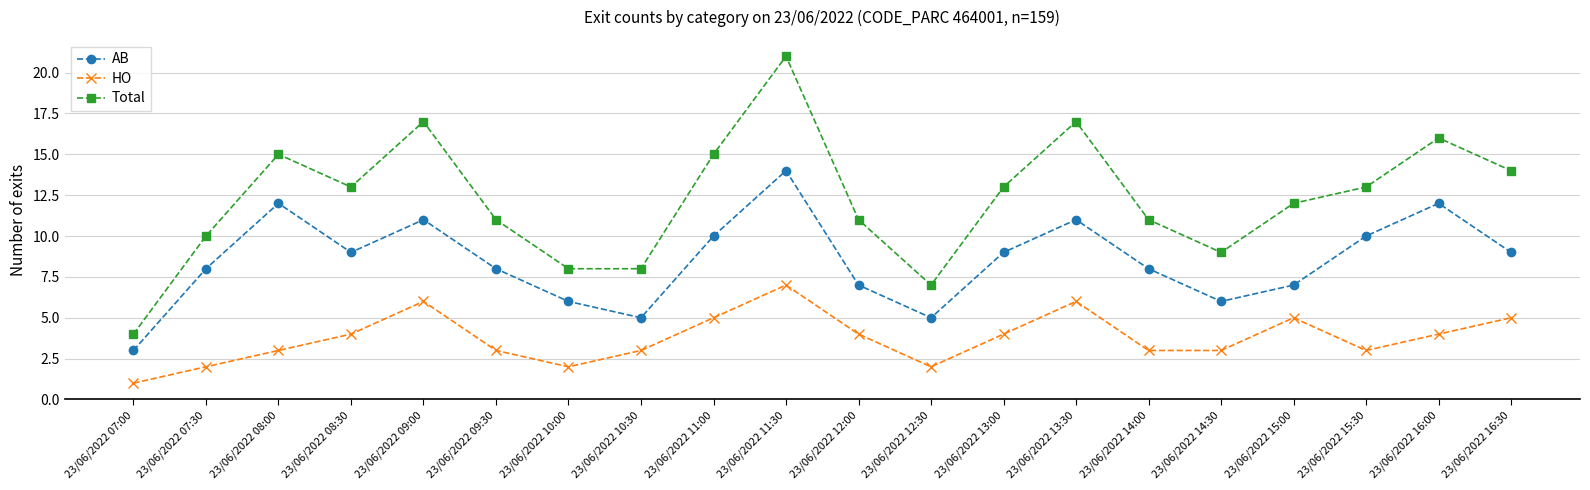

Which series has the largest range (max minus min)?

Total